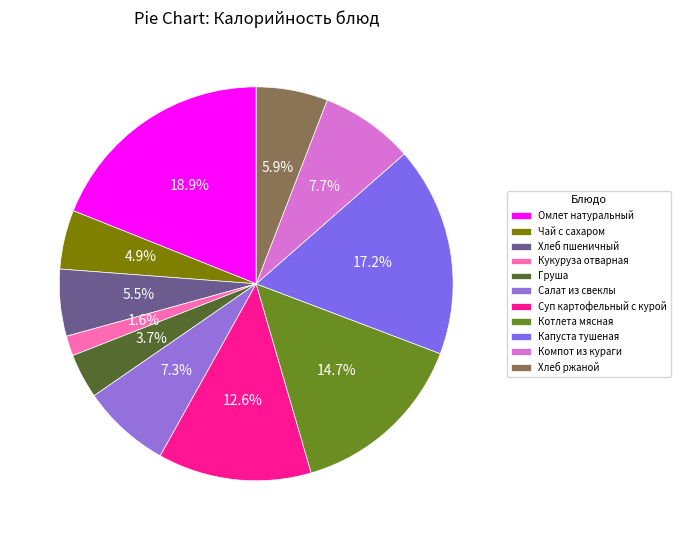

Which slice is the smallest?

Кукуруза отварная